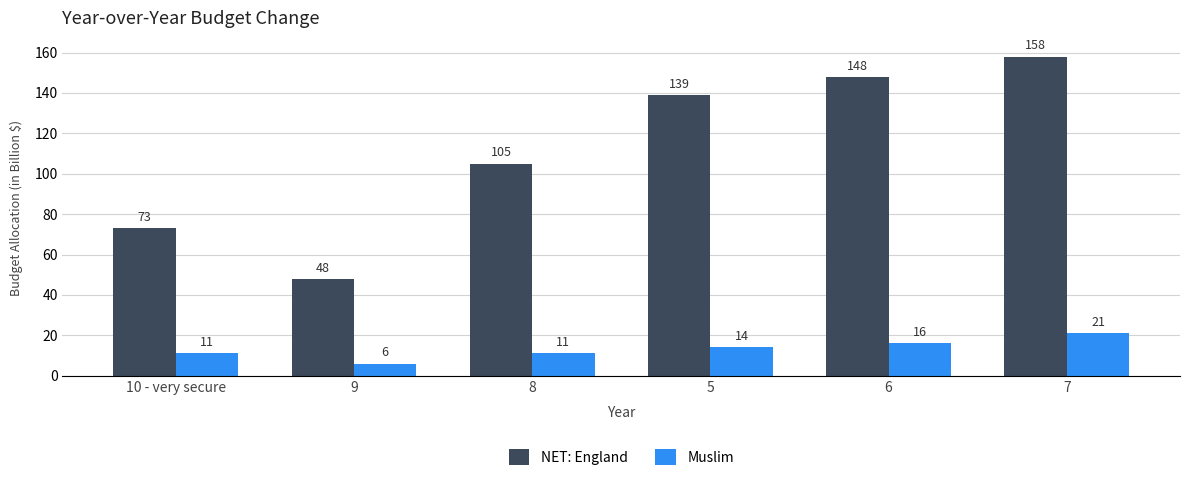

What is the total value across all series at 5?

153